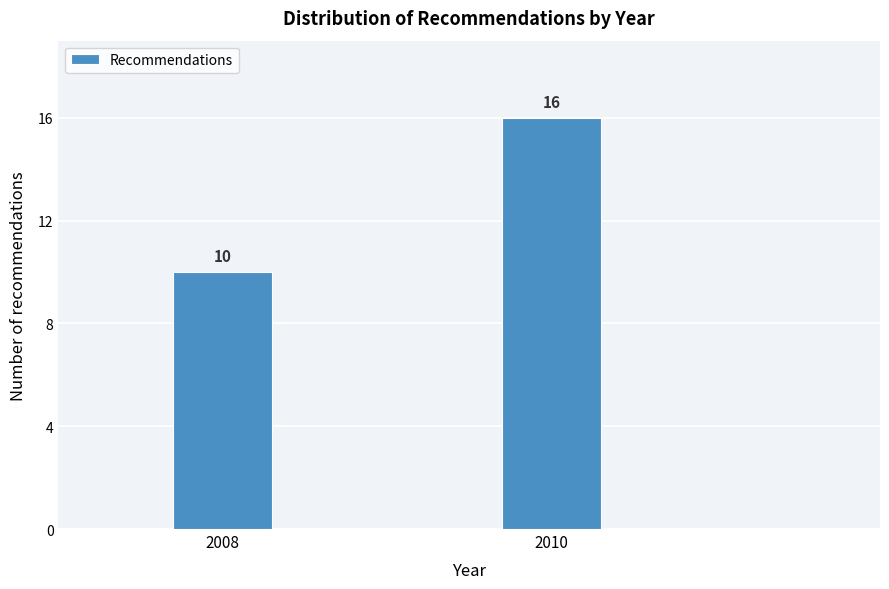

Reading left to right, what are all the values shown in this chart?

10	16